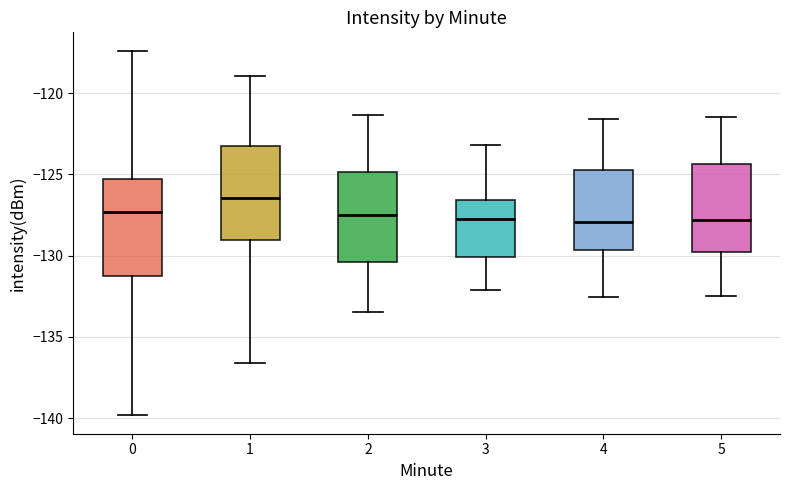

Reading left to right, read every box against the y-axis: the position of its median line, the range the box covers, and the ends of its whiskers. The values are not printed on the chart, so give them approximately, as read against the axis.

0: median -127.5, box -131.0 to -125.5, whiskers -140.0 to -117.5
1: median -126.5, box -129.0 to -123.0, whiskers -136.5 to -119.0
2: median -127.5, box -130.5 to -125.0, whiskers -133.5 to -121.5
3: median -127.5, box -130.0 to -126.5, whiskers -132.0 to -123.0
4: median -128.0, box -129.5 to -124.5, whiskers -132.5 to -121.5
5: median -128.0, box -130.0 to -124.5, whiskers -132.5 to -121.5